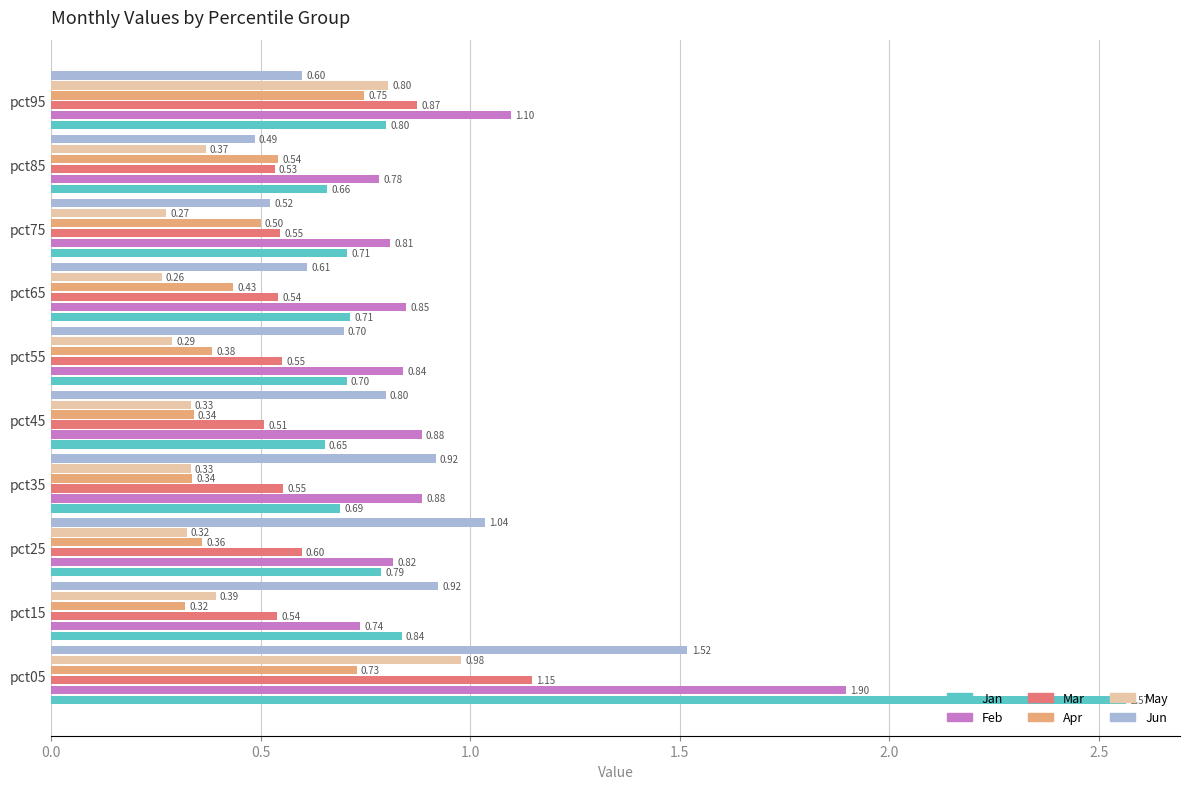

At how many categories does at least one series exceed 0?

10